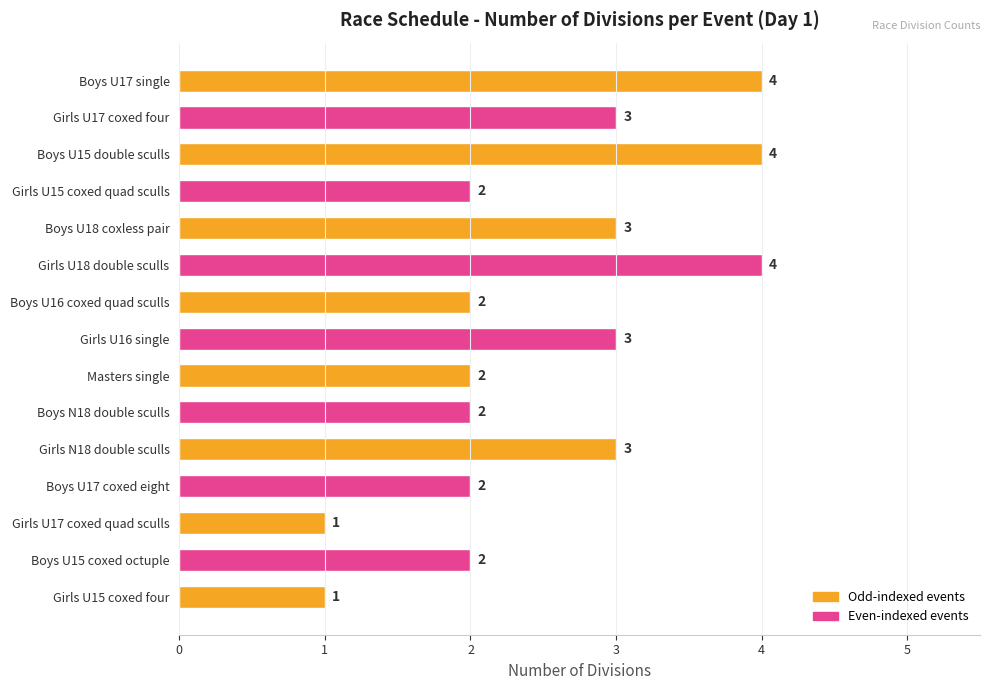

What is the maximum value shown in the chart?

4